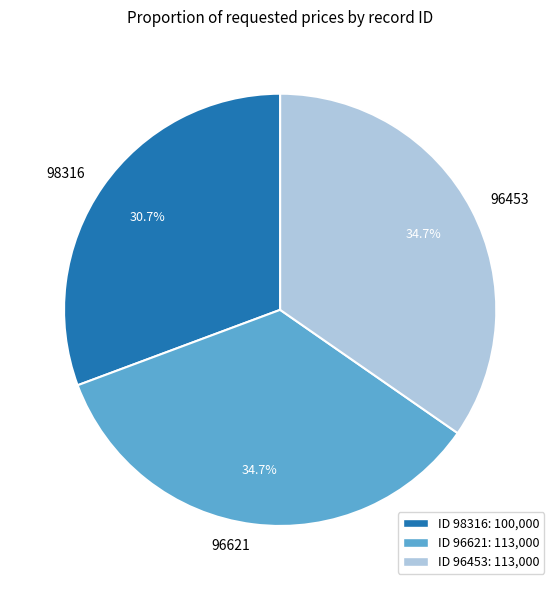

True or false: 96453 accounts for 35% of the total.

True